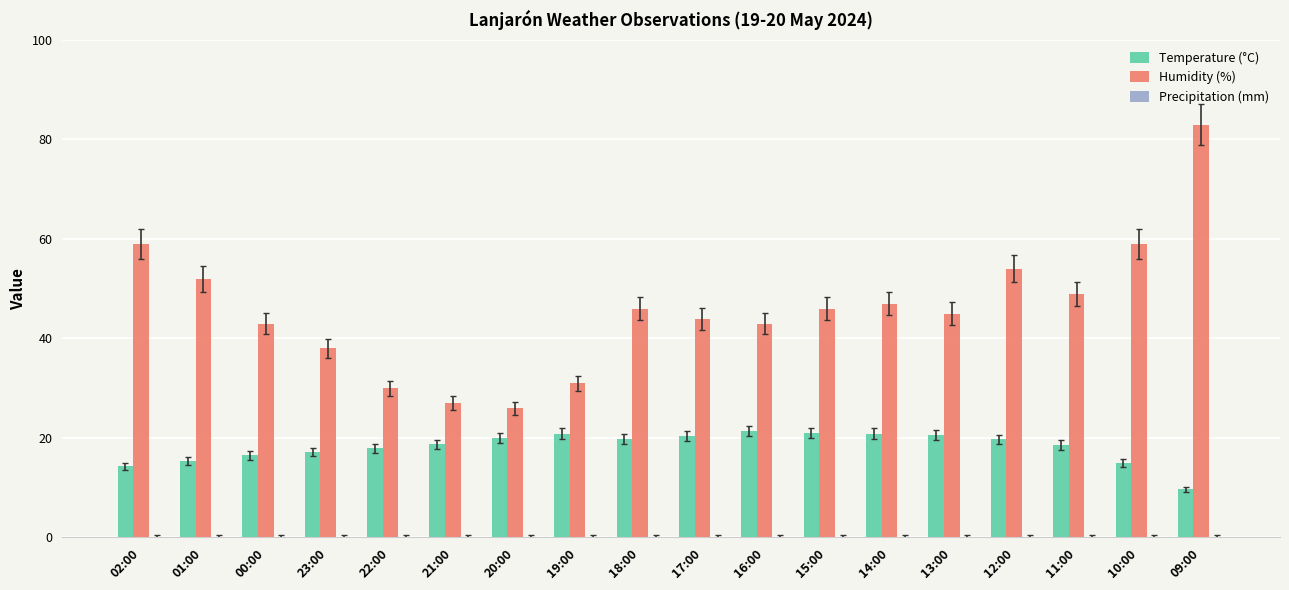

Rank the series by their average value, from highest to lowest.

Humidity (%), Temperature (°C)